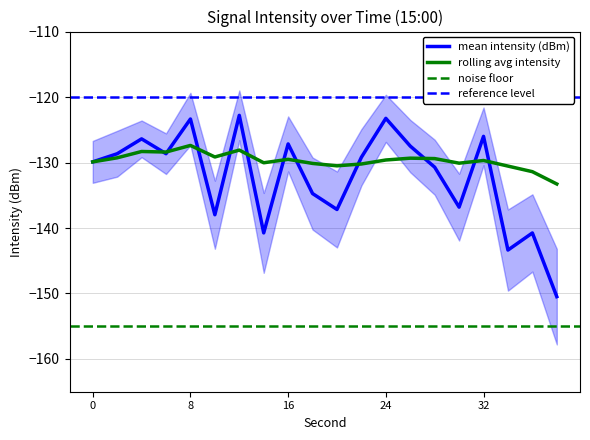

At which category is the sum across all series the highest?

8